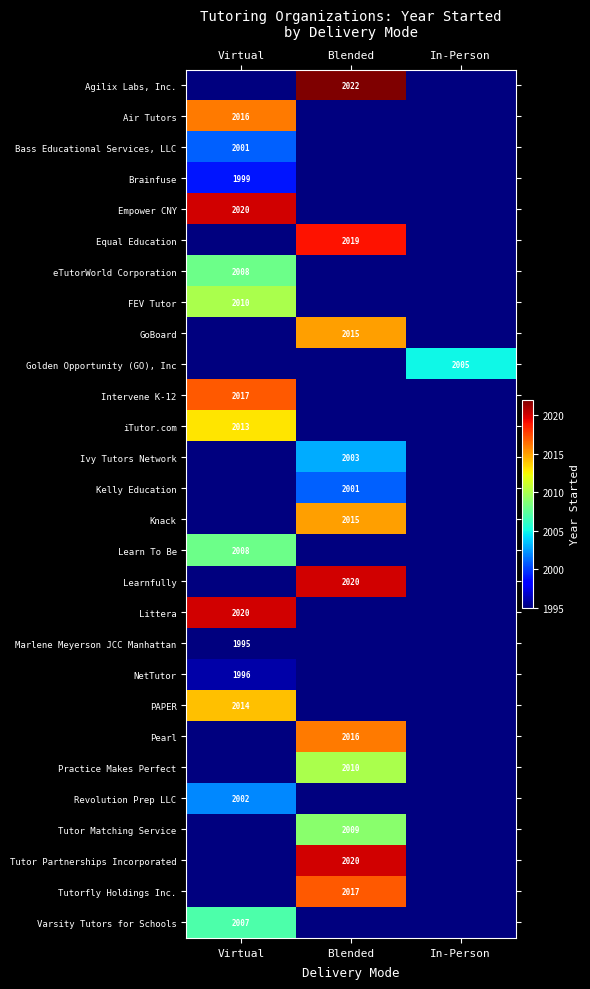

How many series are shown in this chart?

28